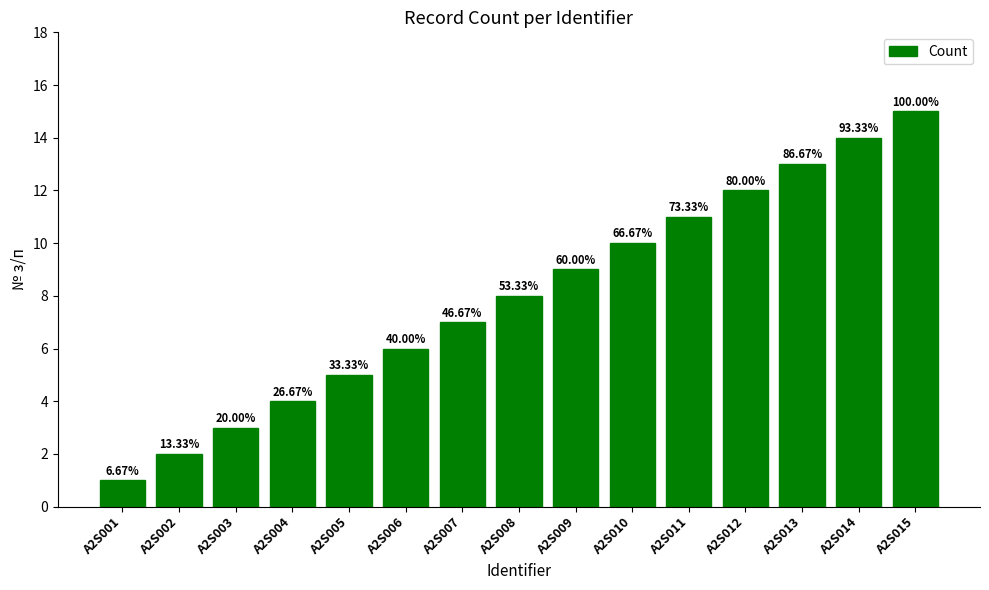

Rank the categories by value from lowest to highest.

A2S001, A2S002, A2S003, A2S004, A2S005, A2S006, A2S007, A2S008, A2S009, A2S010, A2S011, A2S012, A2S013, A2S014, A2S015